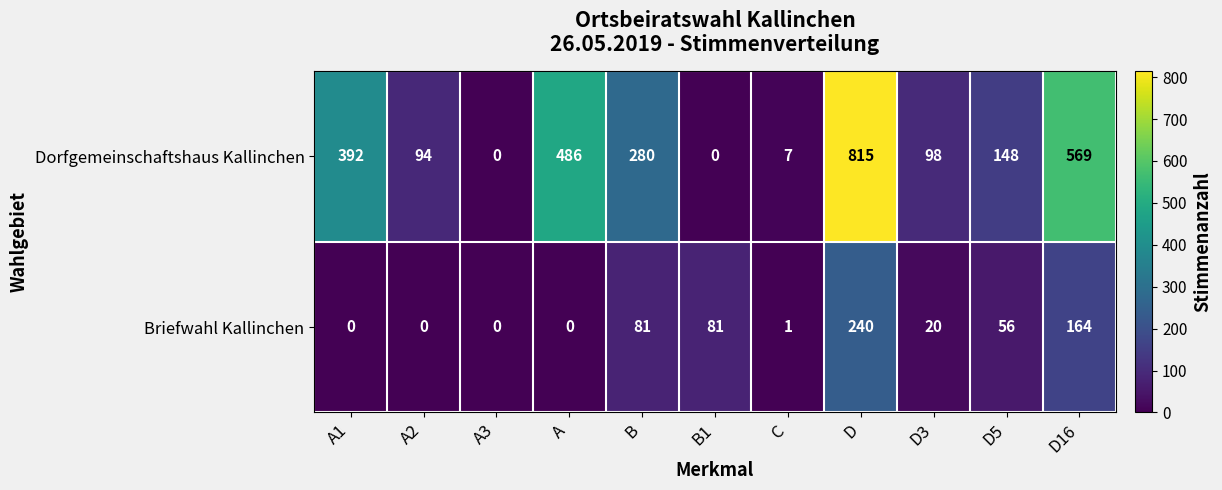

The value of Briefwahl Kallinchen at D16 is 164. True or false?

True